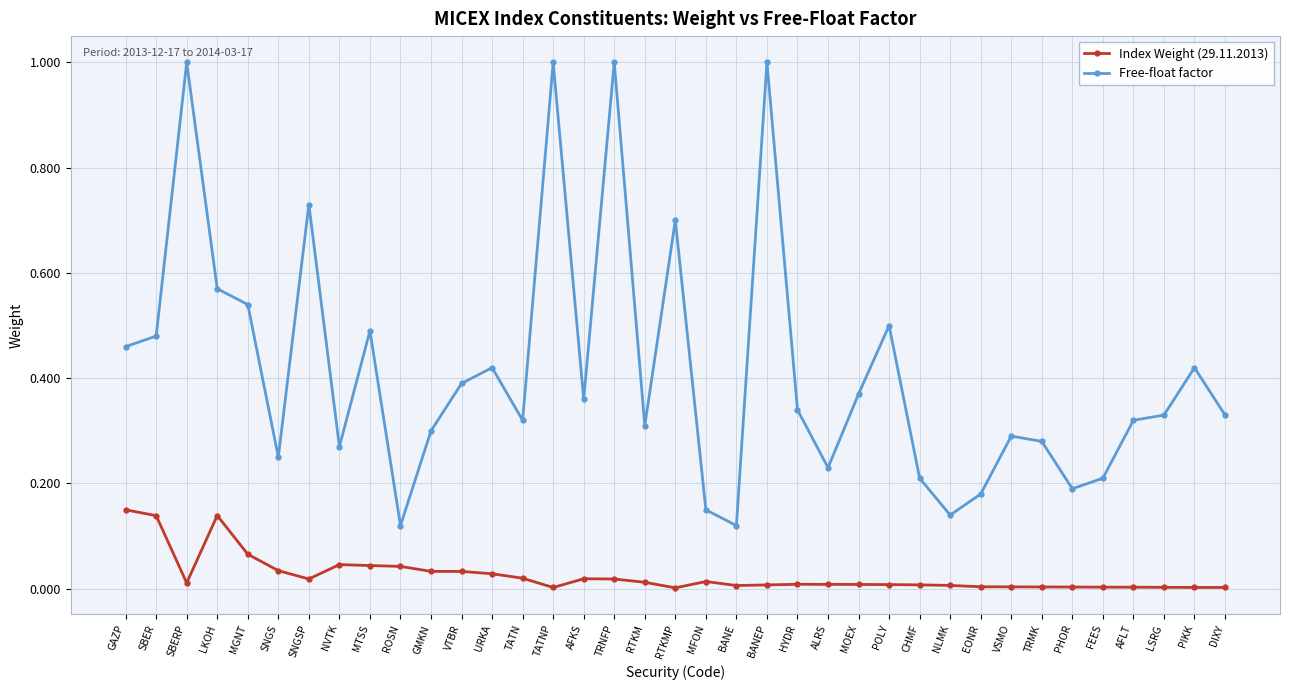

True or false: Index Weight (29.11.2013) and Free-float factor cross at least once.

False